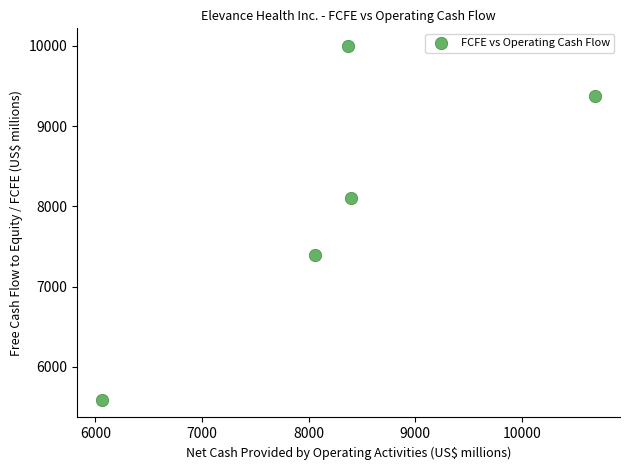

What Y value in the scatter plot is closest to 7794?

8109